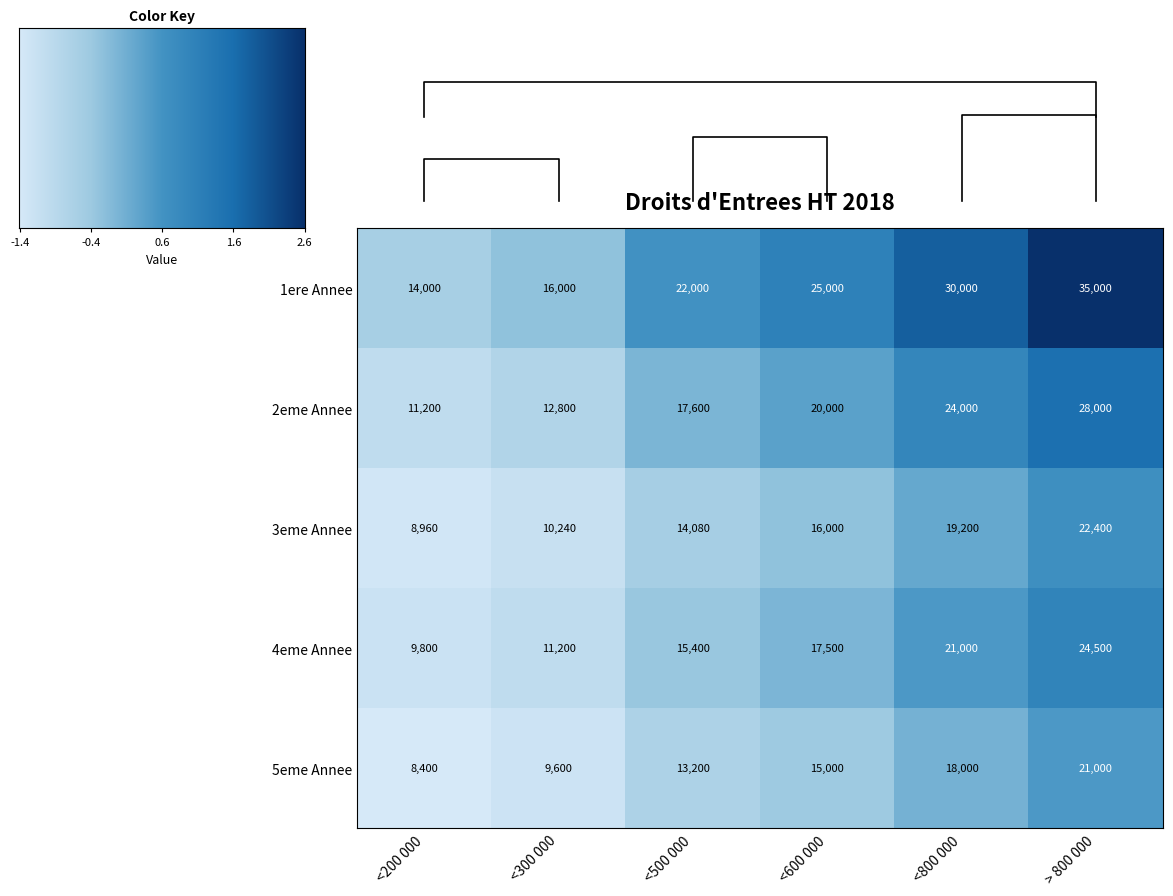

Rank the categories by 5eme Annee value from highest to lowest.

> 800 000, <800 000, <600 000, <500 000, <300 000, <200 000